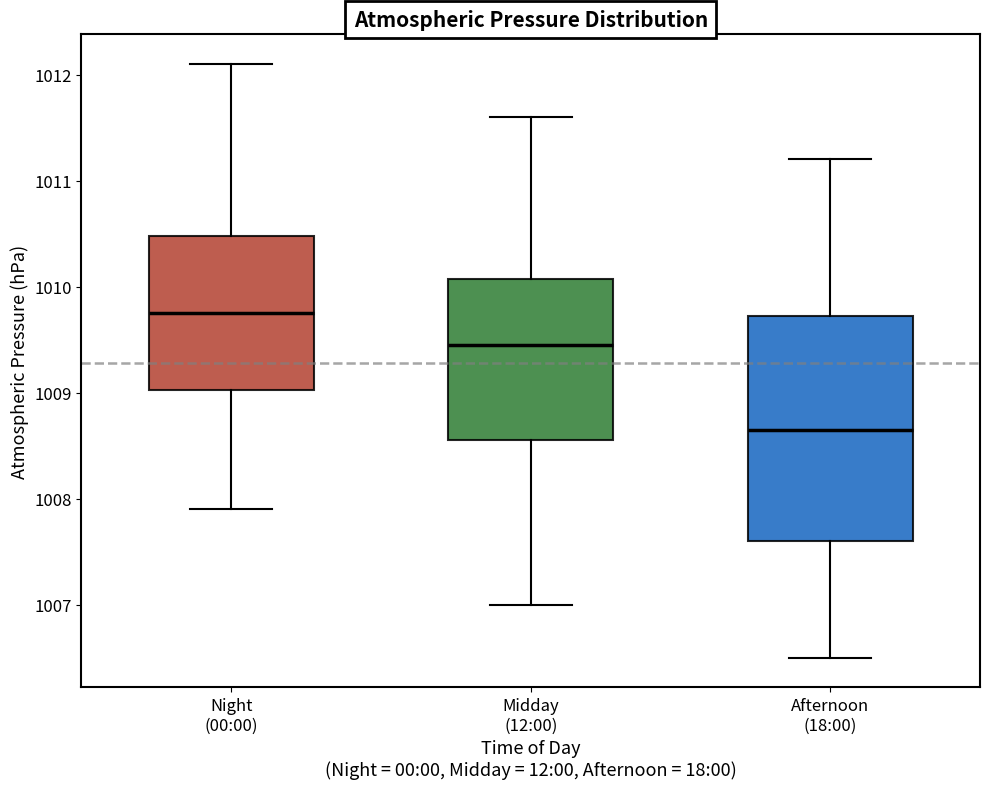

Where is the lower edge of the box for Afternoon (18:00) on the y-axis? The values are not printed on the chart, so give them approximately, as read against the axis.

1007.6